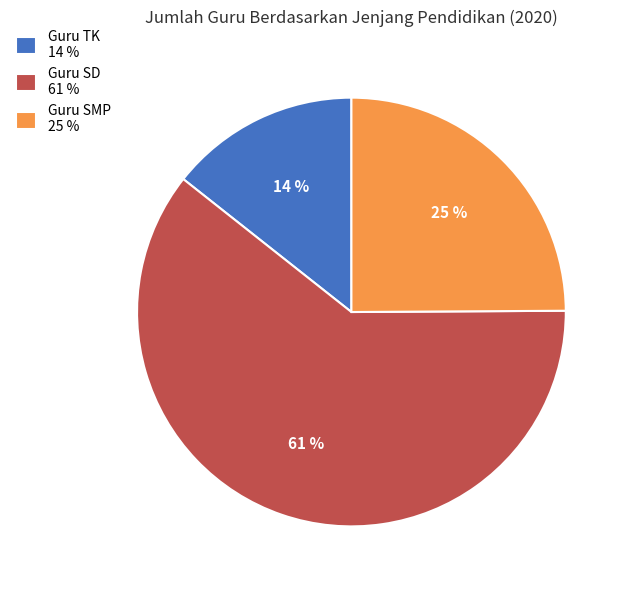

Is there any slice that represents more than half of the pie?

Yes